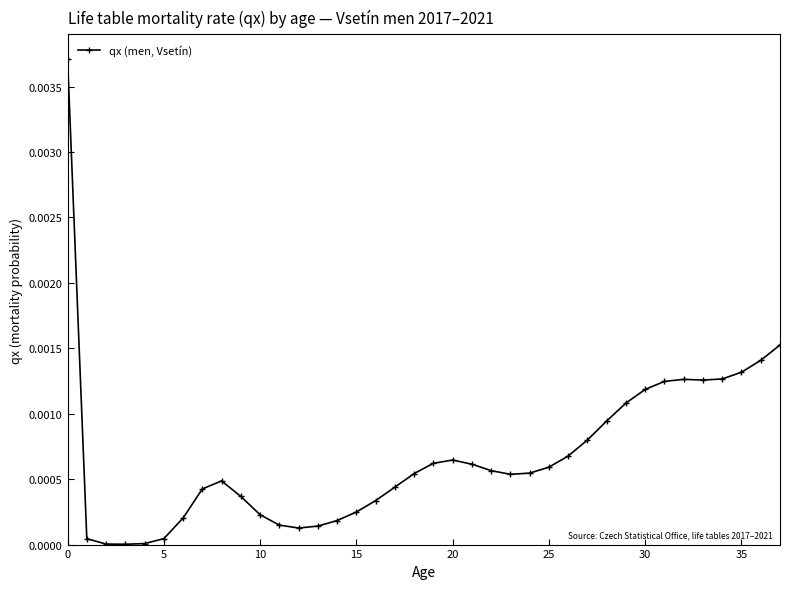

True or false: there are more than 2 points higher than both neighbors.

True